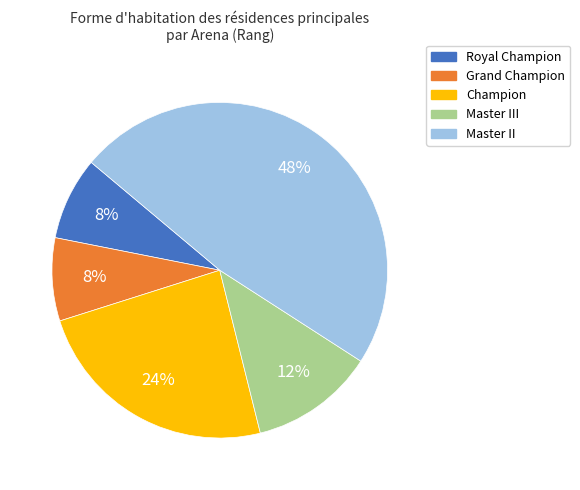

Which has a higher value, Master II or Champion?

Master II